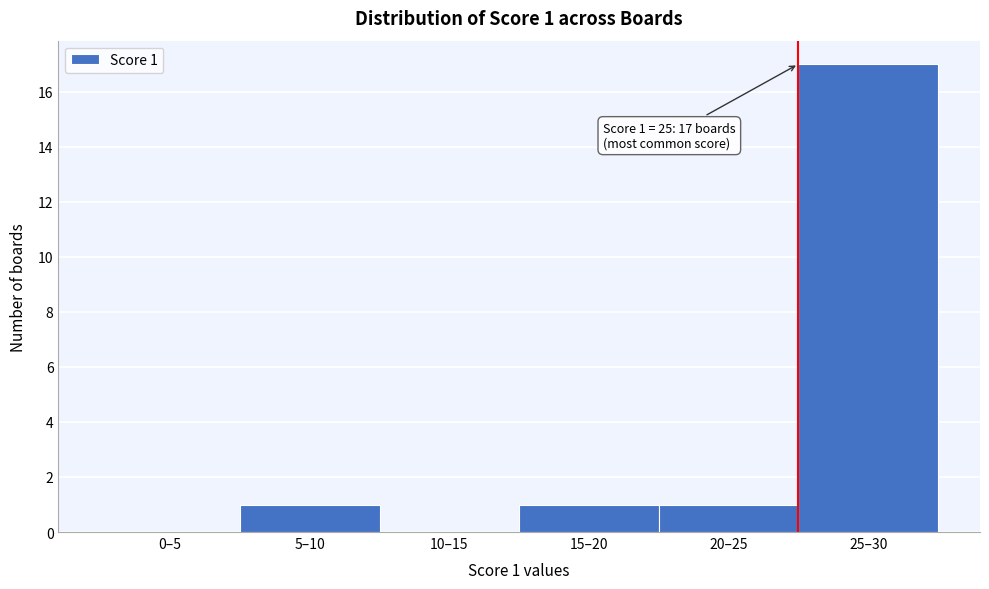

Reading left to right, what are all the values shown in this chart?

0–5=0	5–10=1	10–15=0	15–20=1	20–25=1	25–30=17